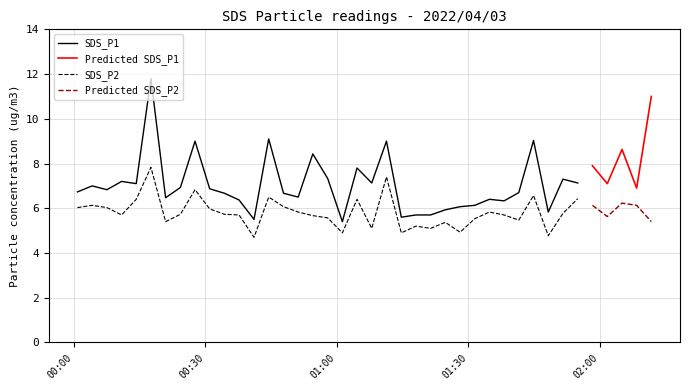

At which label does SDS_P1 reach its peak?

5